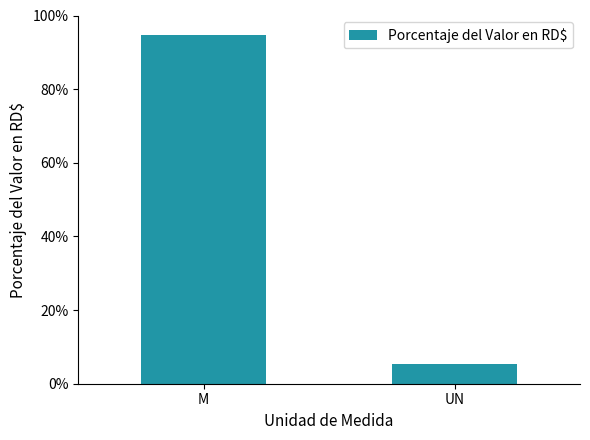

List the labels in order of value, largest first.

M, UN